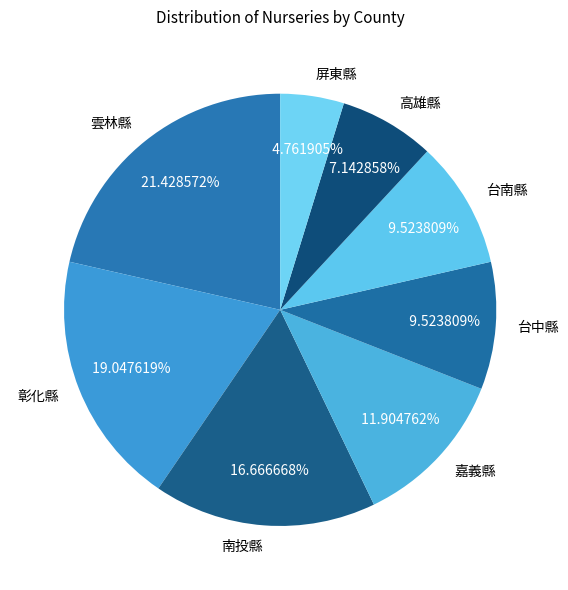

Is the sum of 南投縣 and 台南縣 greater than half?

No